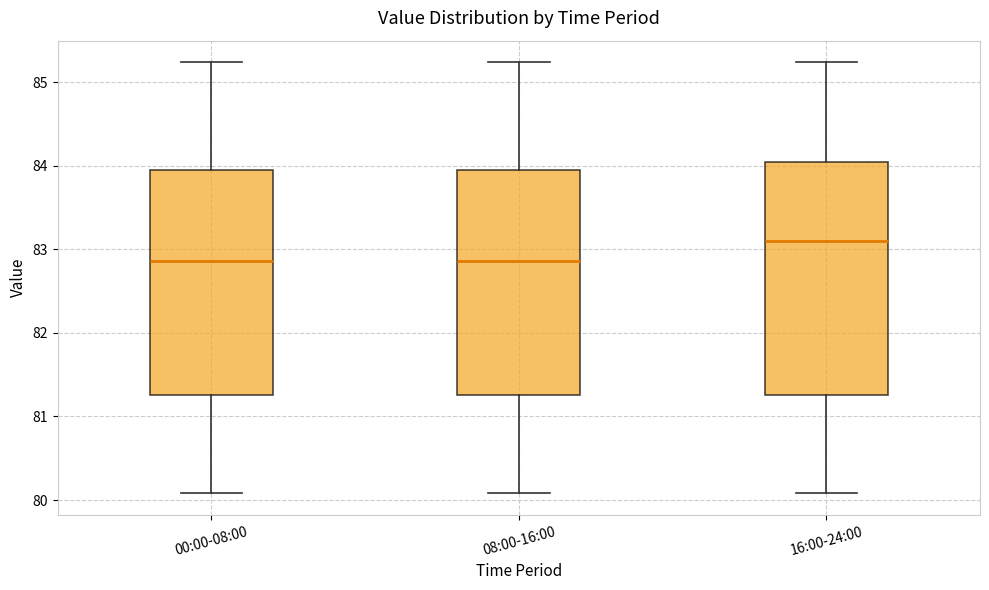

Comparing the boxes themselves (not the whiskers), which one is the tallest?

16:00-24:00